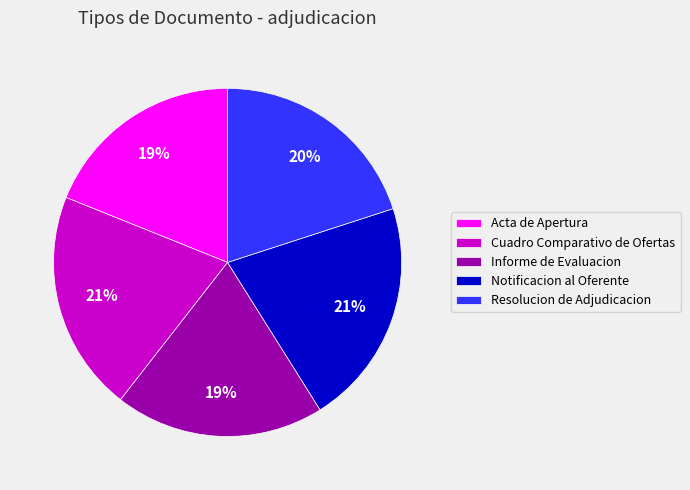

To the nearest percent, what portion does Informe de Evaluacion represent?

19%